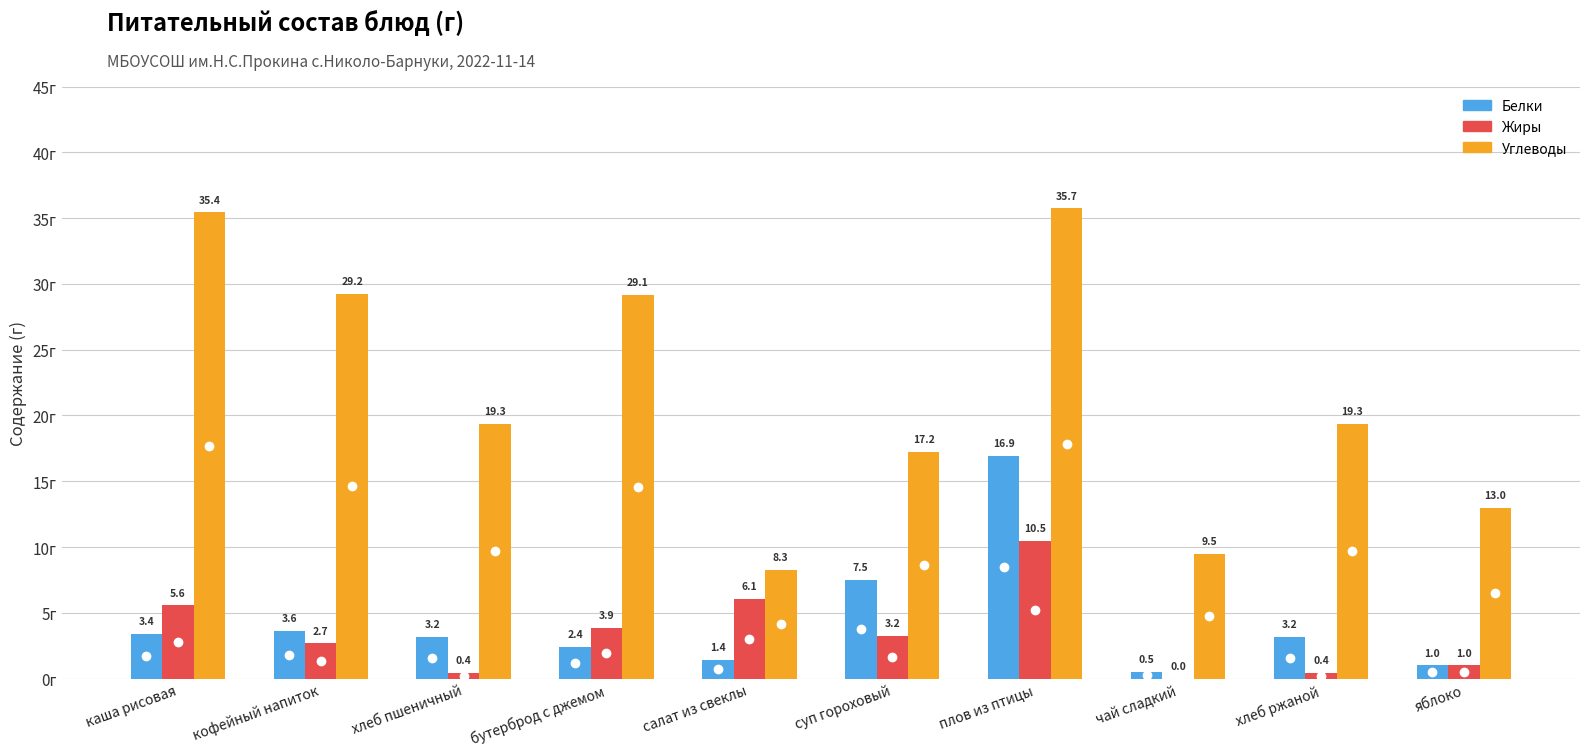

Between бутерброд с джемом and хлеб ржаной, which series saw the biggest shift?

Углеводы